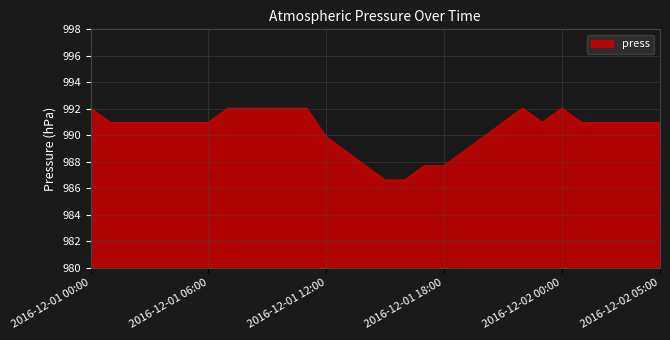

What is the minimum value shown in the chart?

986.6